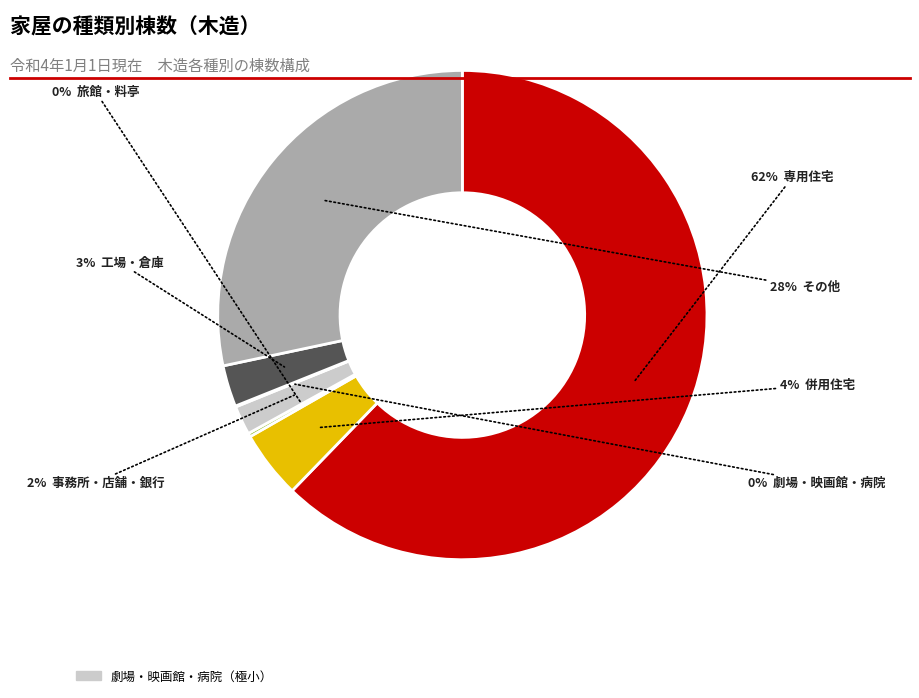

To the nearest percent, what is the average slice percentage?

14%